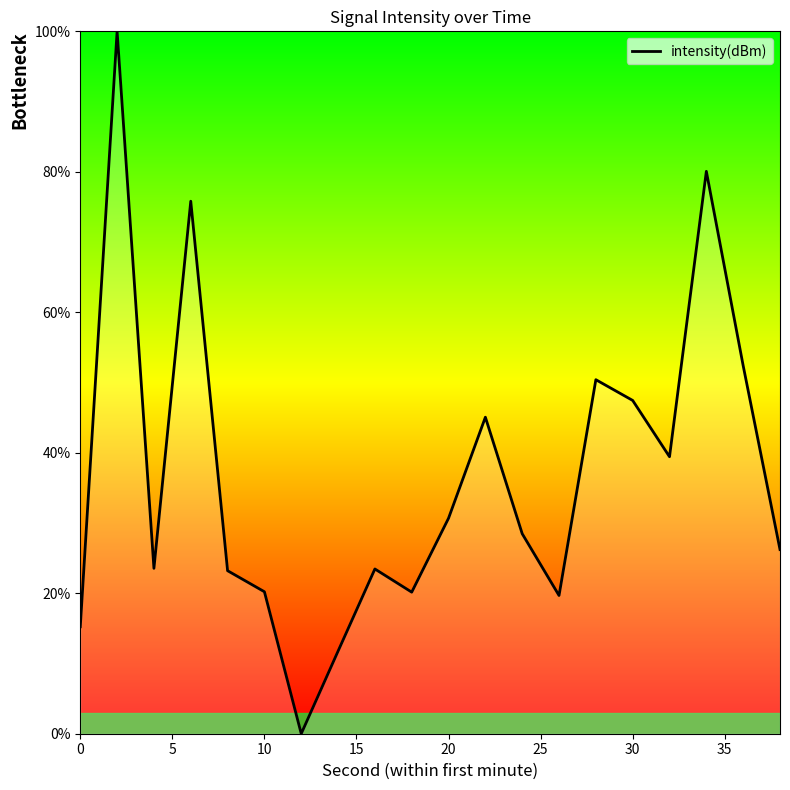

What is the maximum value shown in the chart?

100.0